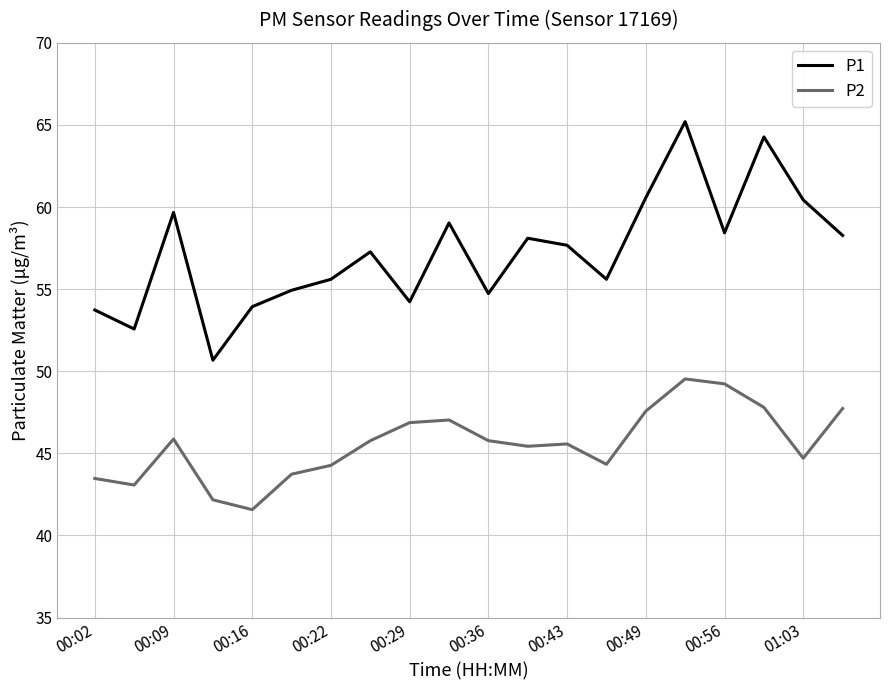

How many series are shown in this chart?

2